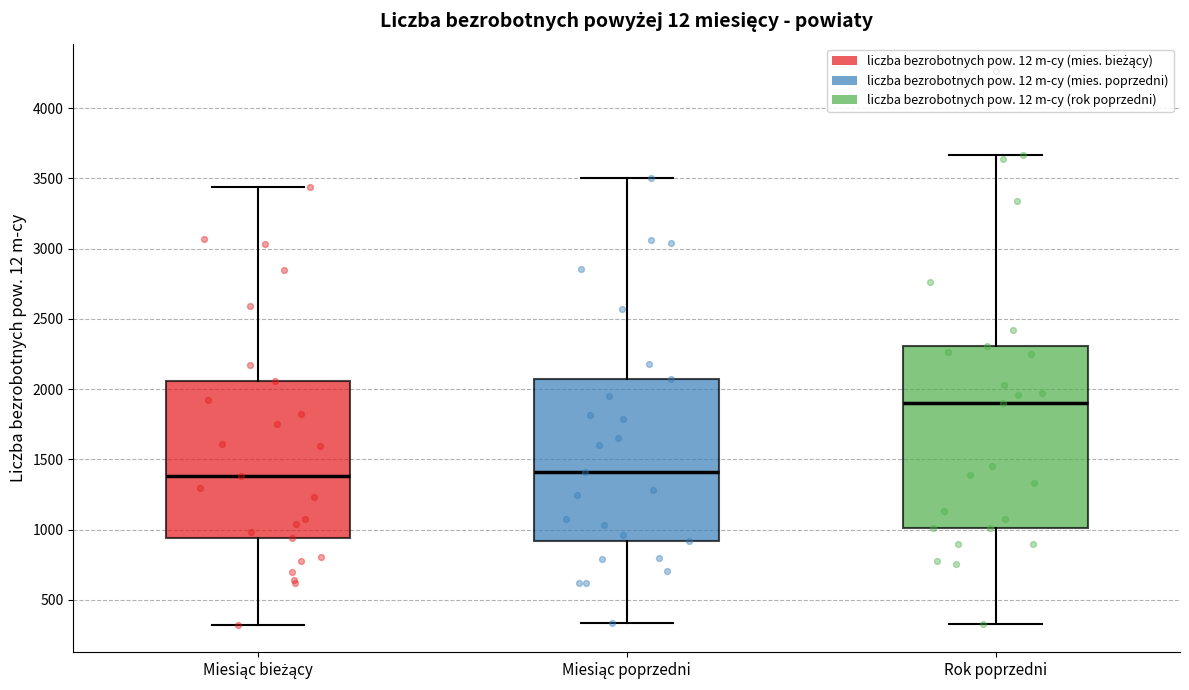

Reading left to right, transcribe this box plot: for each box, give where its median line is, the range the box spans, and where its two whiskers end, as read against the y-axis. The values are not printed on the chart, so give them approximately, as read against the axis.

Miesiąc bieżący: median 1400, box 950 to 2050, whiskers 300 to 3450
Miesiąc poprzedni: median 1400, box 900 to 2050, whiskers 350 to 3500
Rok poprzedni: median 1900, box 1000 to 2300, whiskers 350 to 3650